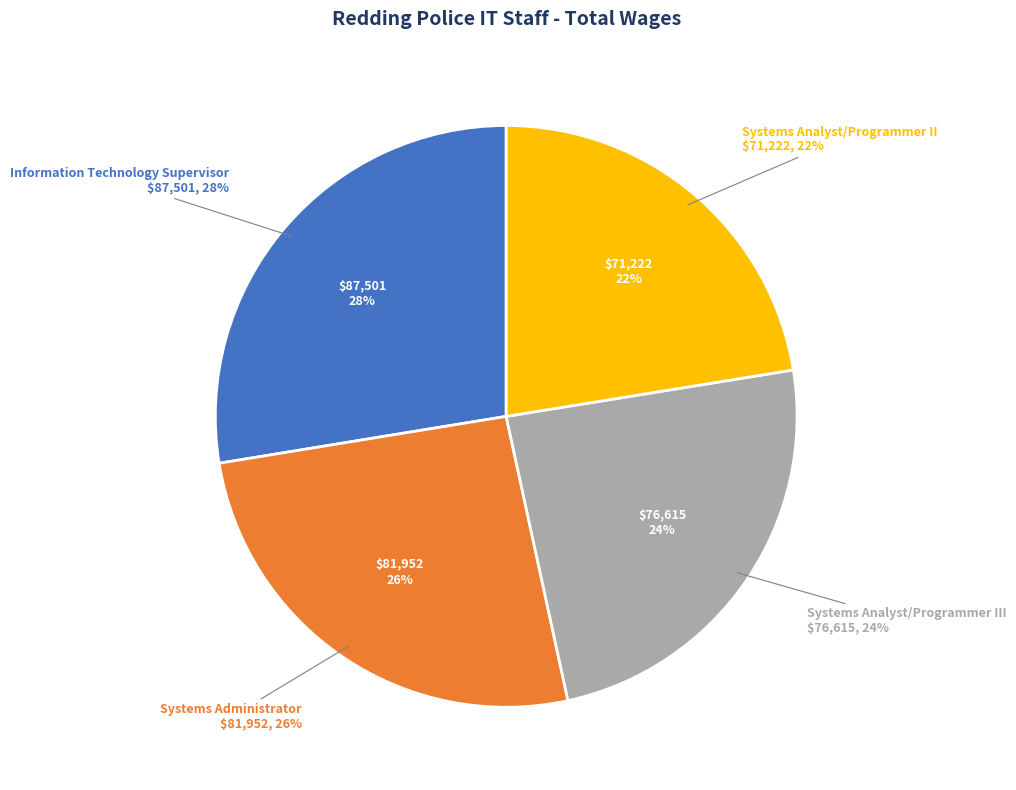

To the nearest percent, what percentage of the pie is Systems Analyst/Programmer III?

24%